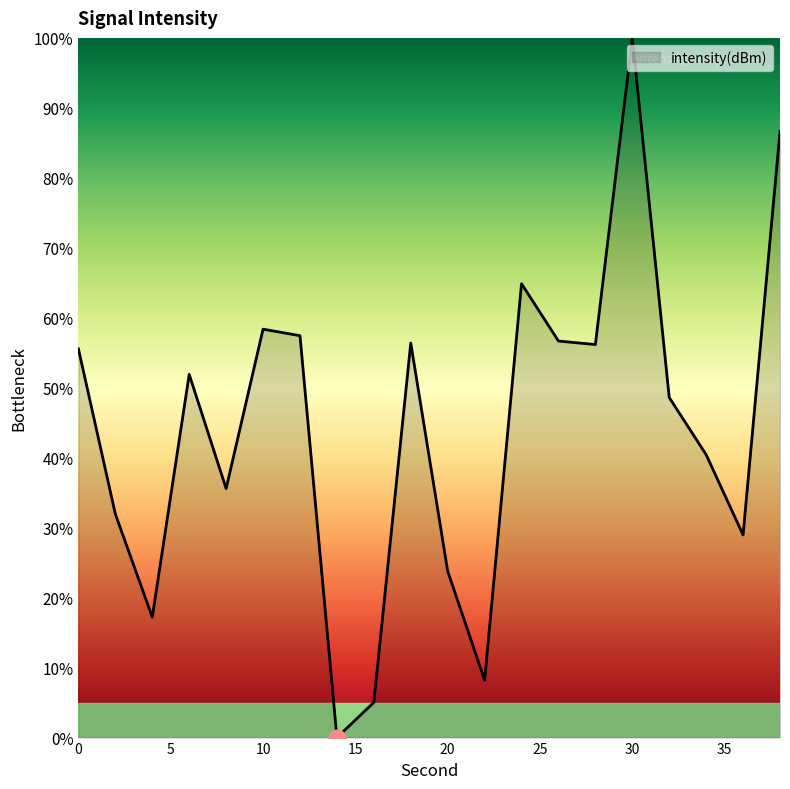

Does the chart display data point markers on the line(s)?

No